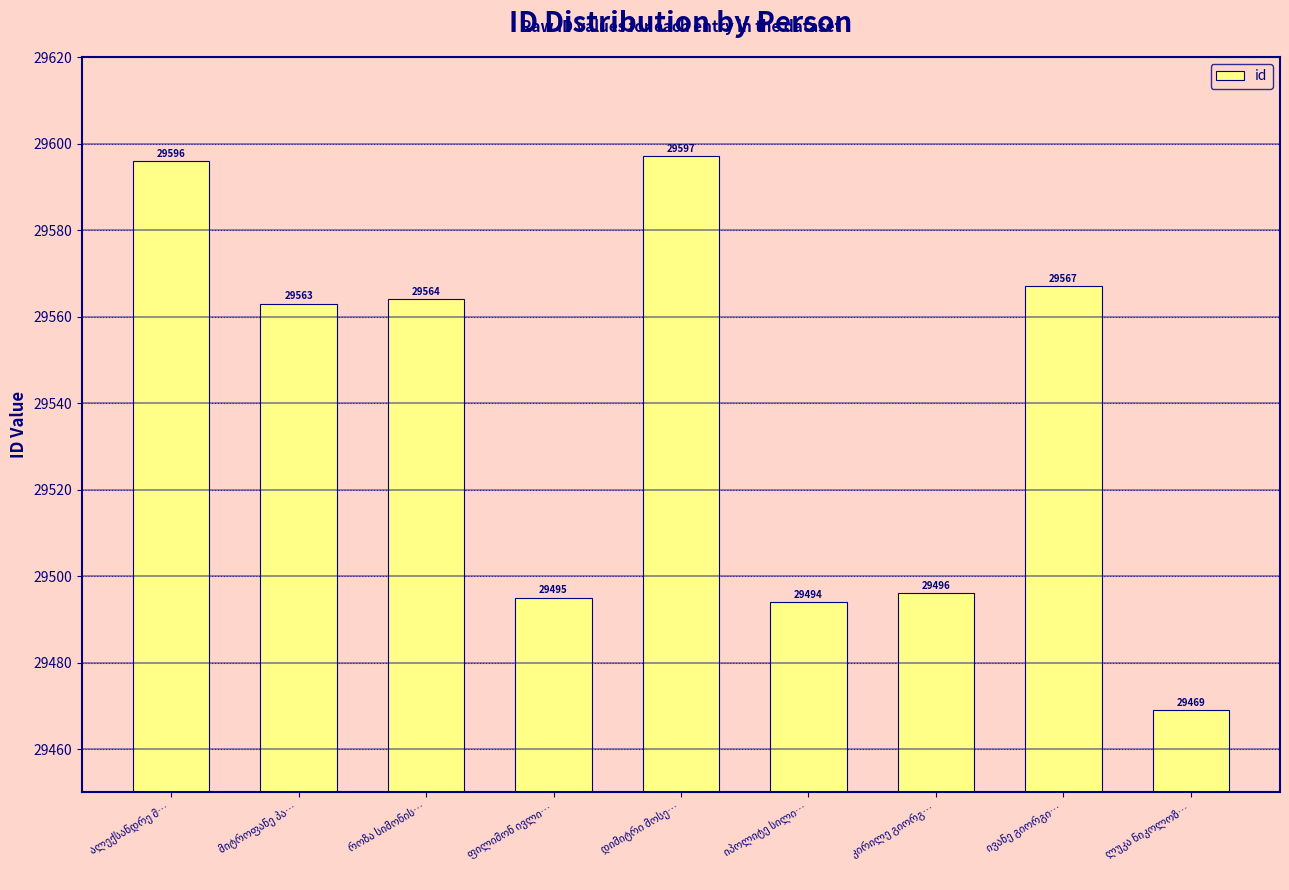

What is the sum of all values?

265841